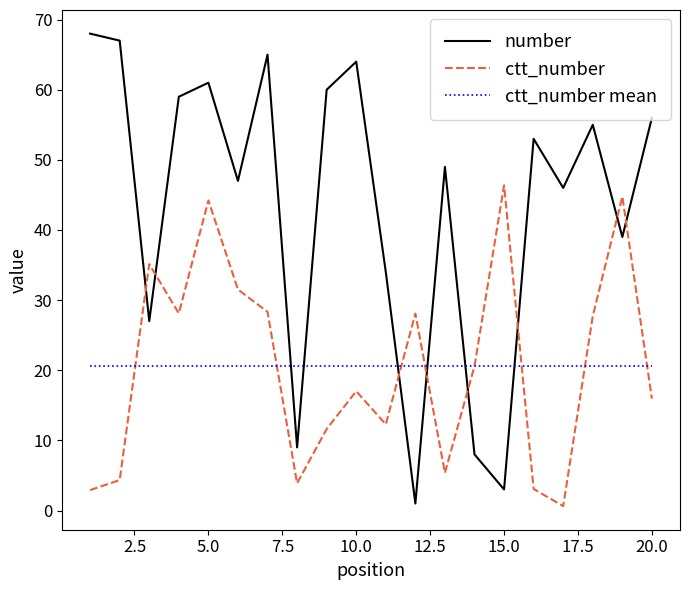

Does the chart have visible grid lines?

No